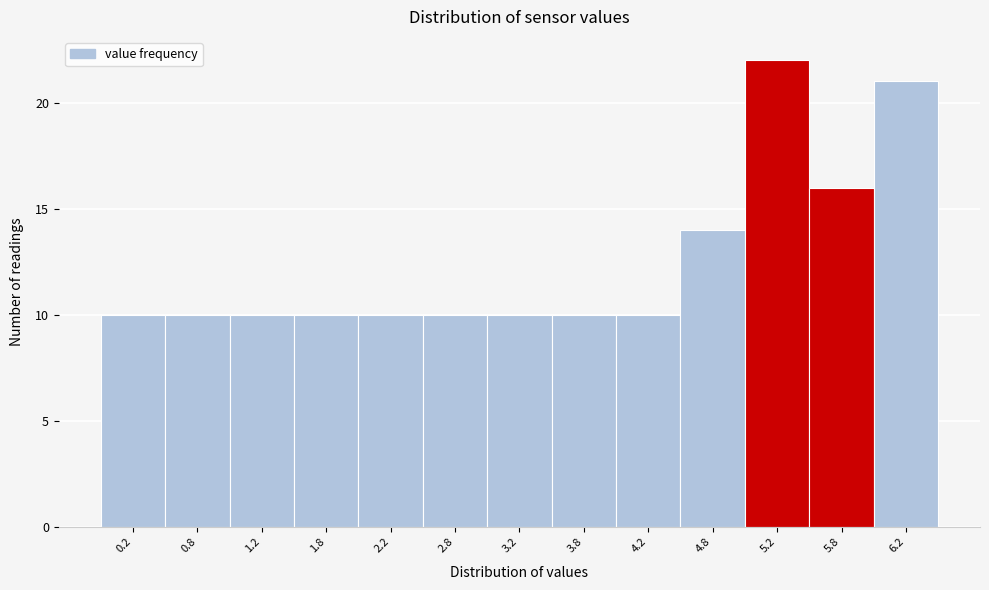

Over which range of the x-axis is the bar tallest?

5.0 to 5.5